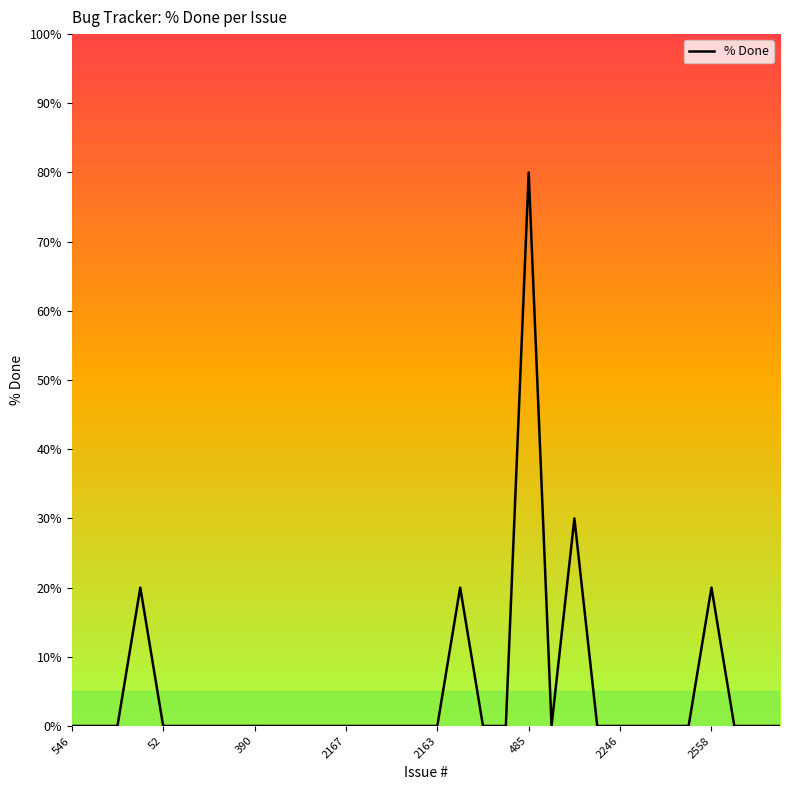

What is the greatest value displayed?

80